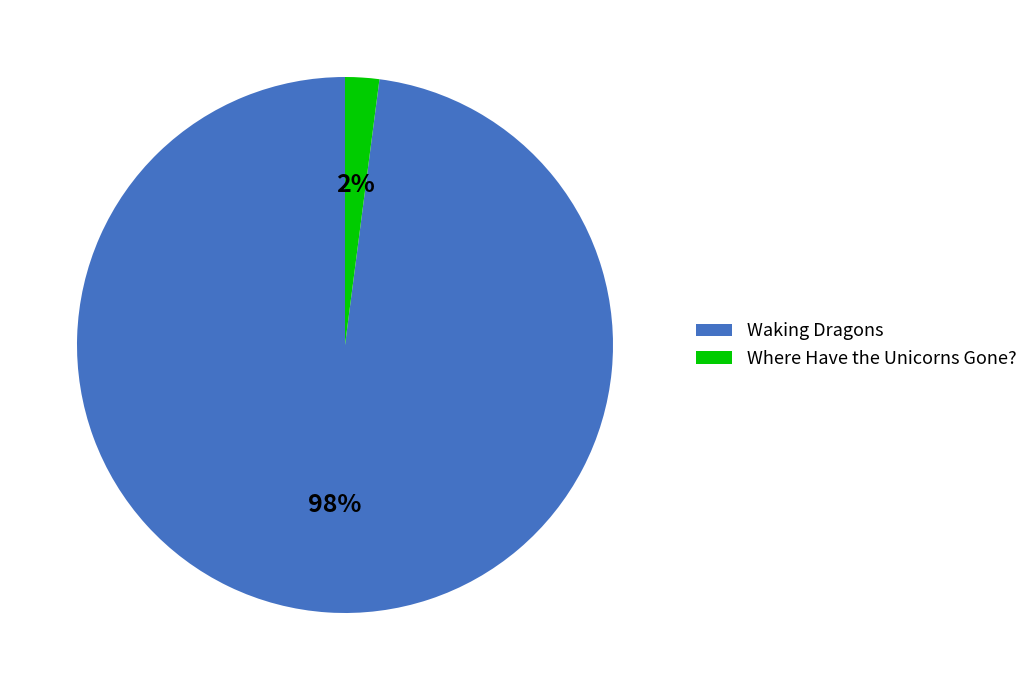

Between Where Have the Unicorns Gone? and Waking Dragons, which is larger?

Waking Dragons